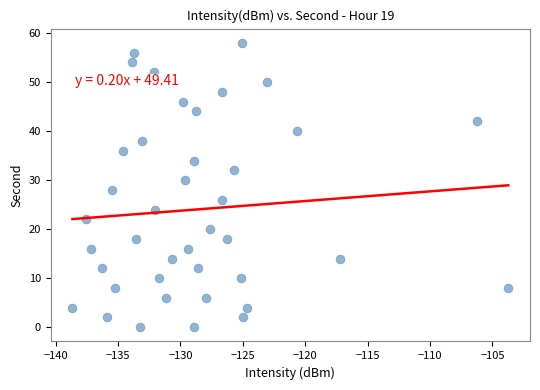

What is the range of Y values (max minus min)?

58